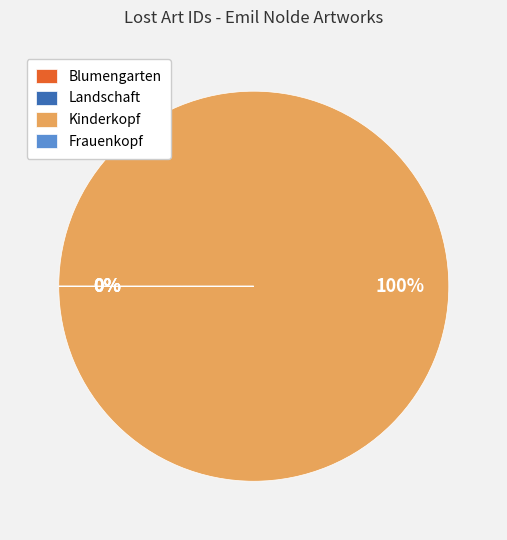

To the nearest percent, what is the difference between the largest and smallest slice percentages?

100%